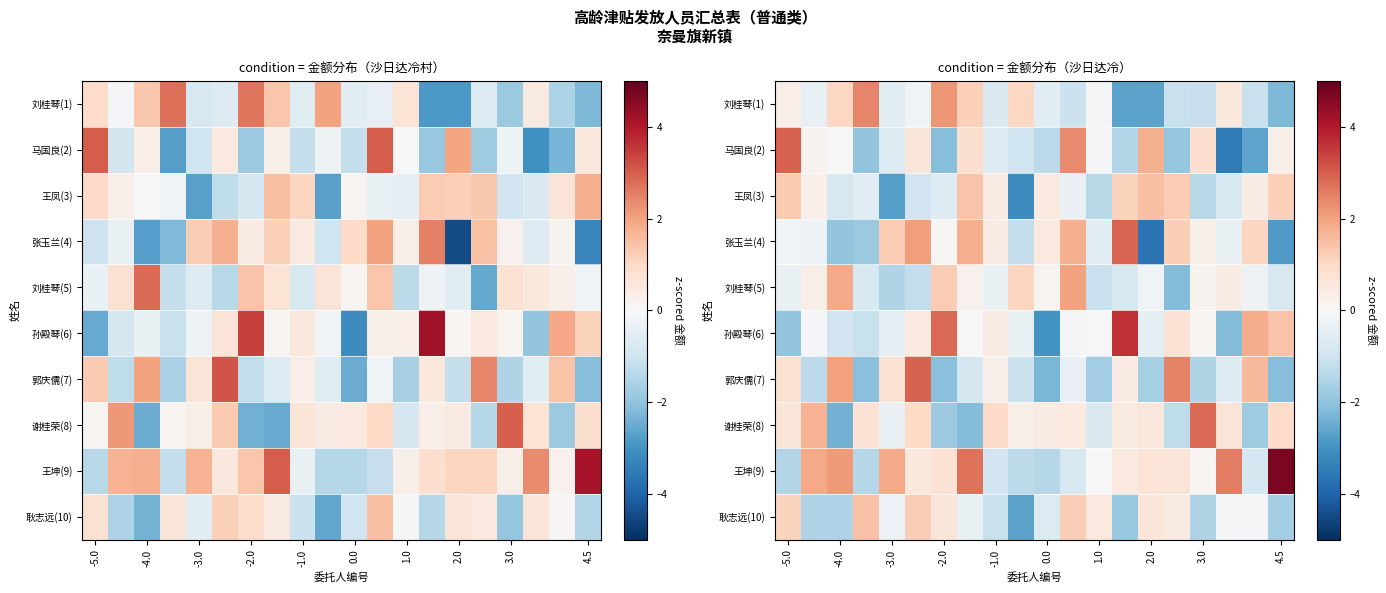

The 王凤(3) series shows -0.6 at -2.0. True or false?

True